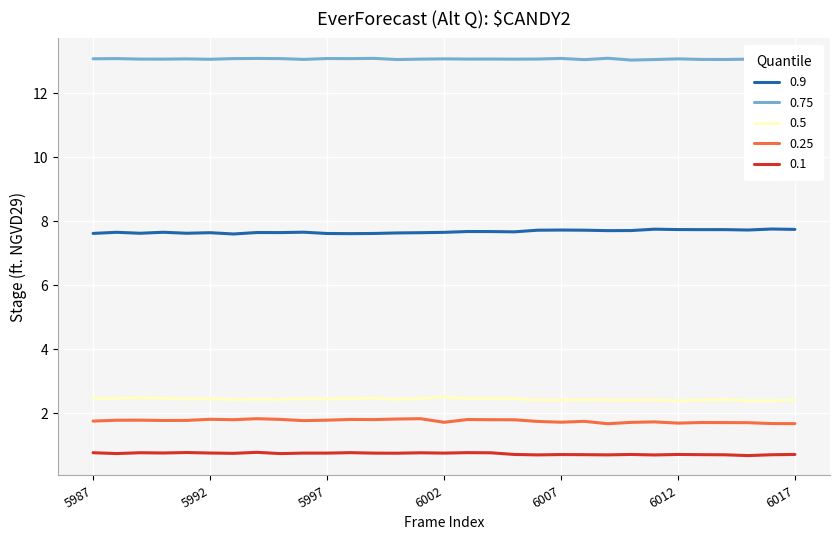

How many lines are shown in the chart?

5